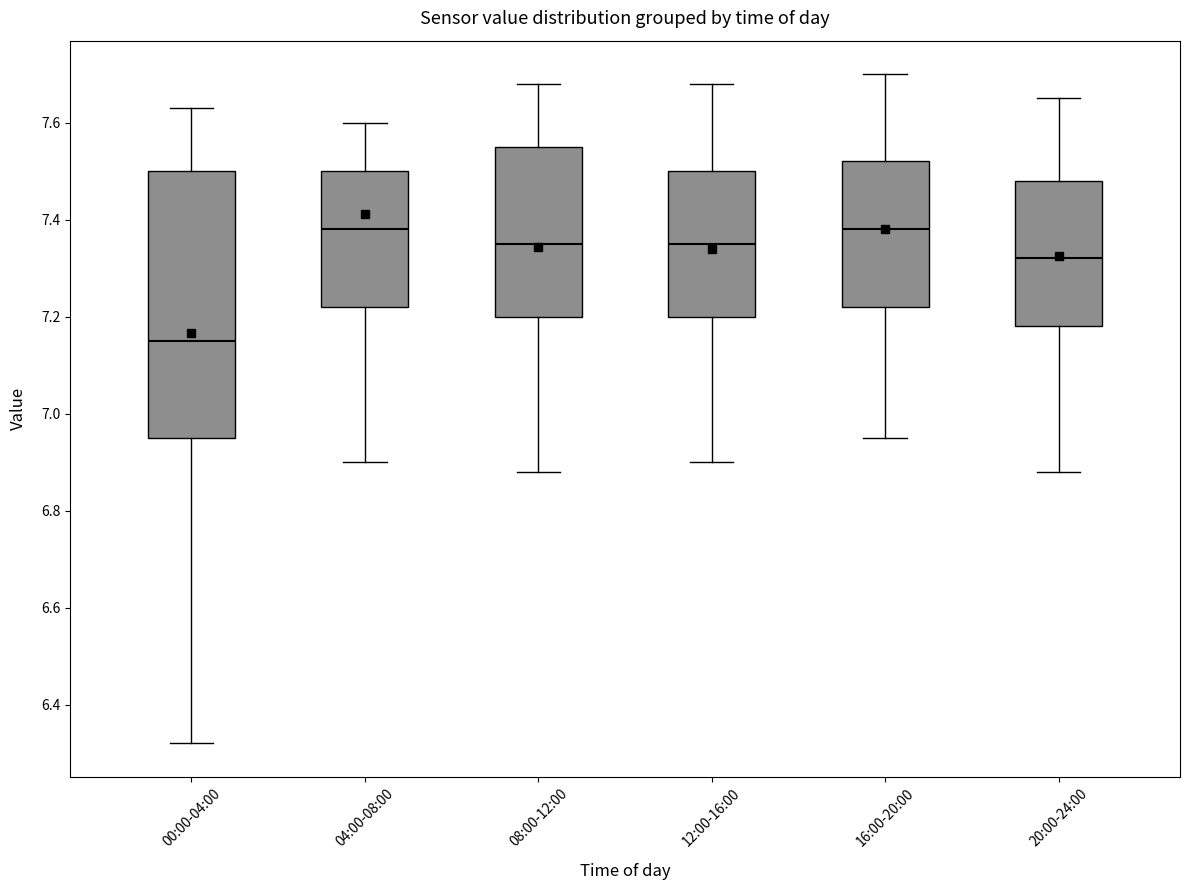

Reading left to right, read every box against the y-axis: the position of its median line, the range the box covers, and the ends of its whiskers. The values are not printed on the chart, so give them approximately, as read against the axis.

00:00-04:00: median 7.16, box 6.96 to 7.50, whiskers 6.32 to 7.64
04:00-08:00: median 7.38, box 7.22 to 7.50, whiskers 6.90 to 7.60
08:00-12:00: median 7.36, box 7.20 to 7.56, whiskers 6.88 to 7.68
12:00-16:00: median 7.36, box 7.20 to 7.50, whiskers 6.90 to 7.68
16:00-20:00: median 7.38, box 7.22 to 7.52, whiskers 6.96 to 7.70
20:00-24:00: median 7.32, box 7.18 to 7.48, whiskers 6.88 to 7.66